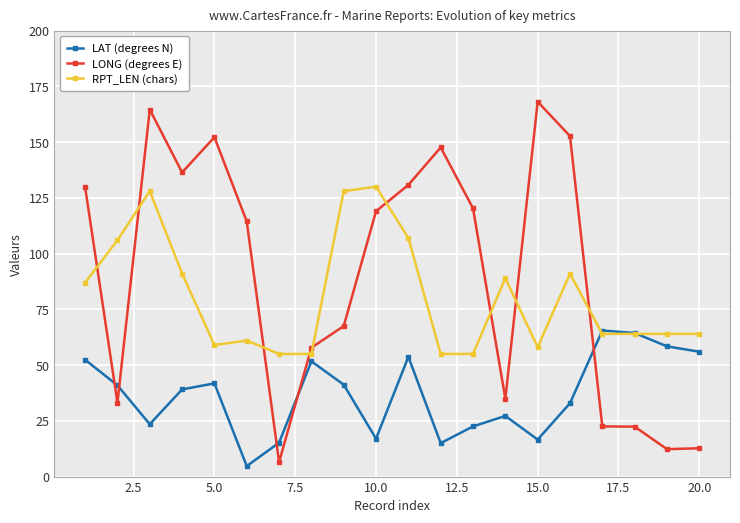

List the series in order of their peak value, lowest first.

LAT (degrees N), RPT_LEN (chars), LONG (degrees E)